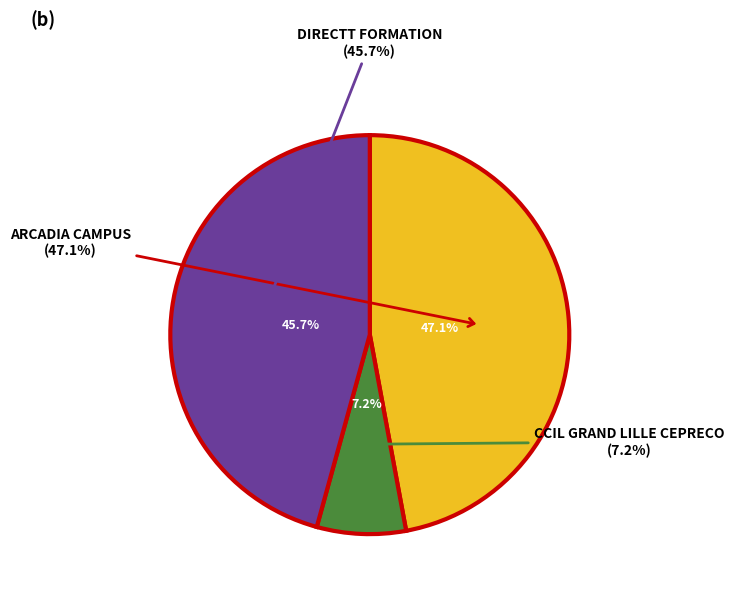

Count the number of slices in the pie.

3